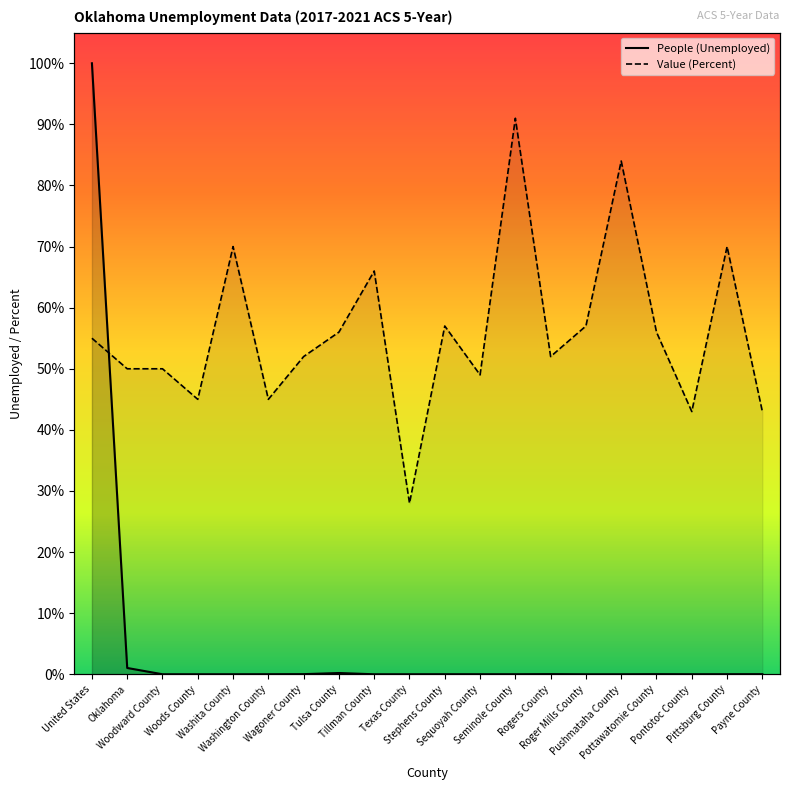

List the series in order of their overall mean, highest first.

Value (Percent), People (Unemployed)